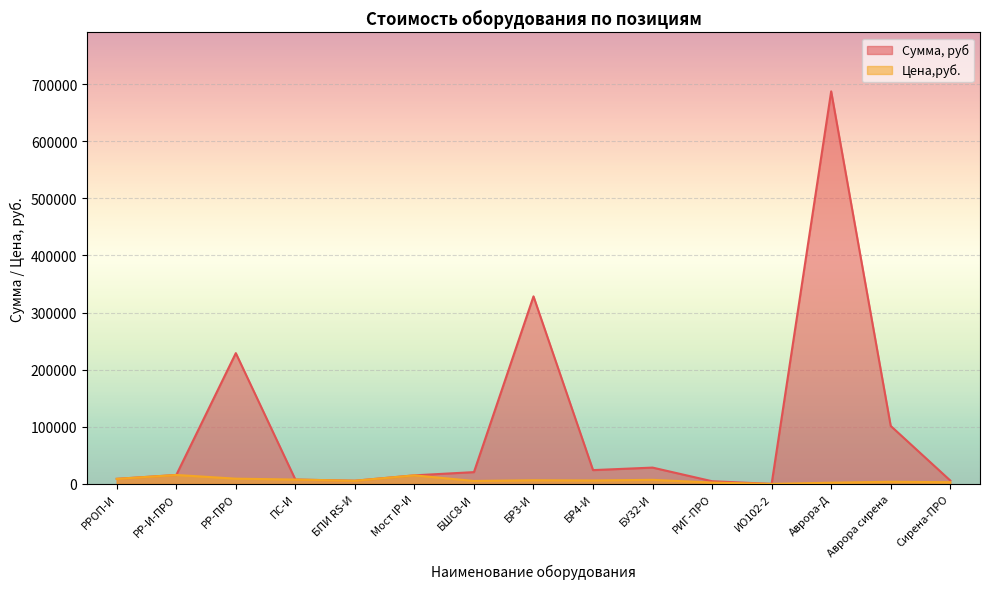

Which series changed the most between Мост IP-И and БР4-И?

Сумма, руб